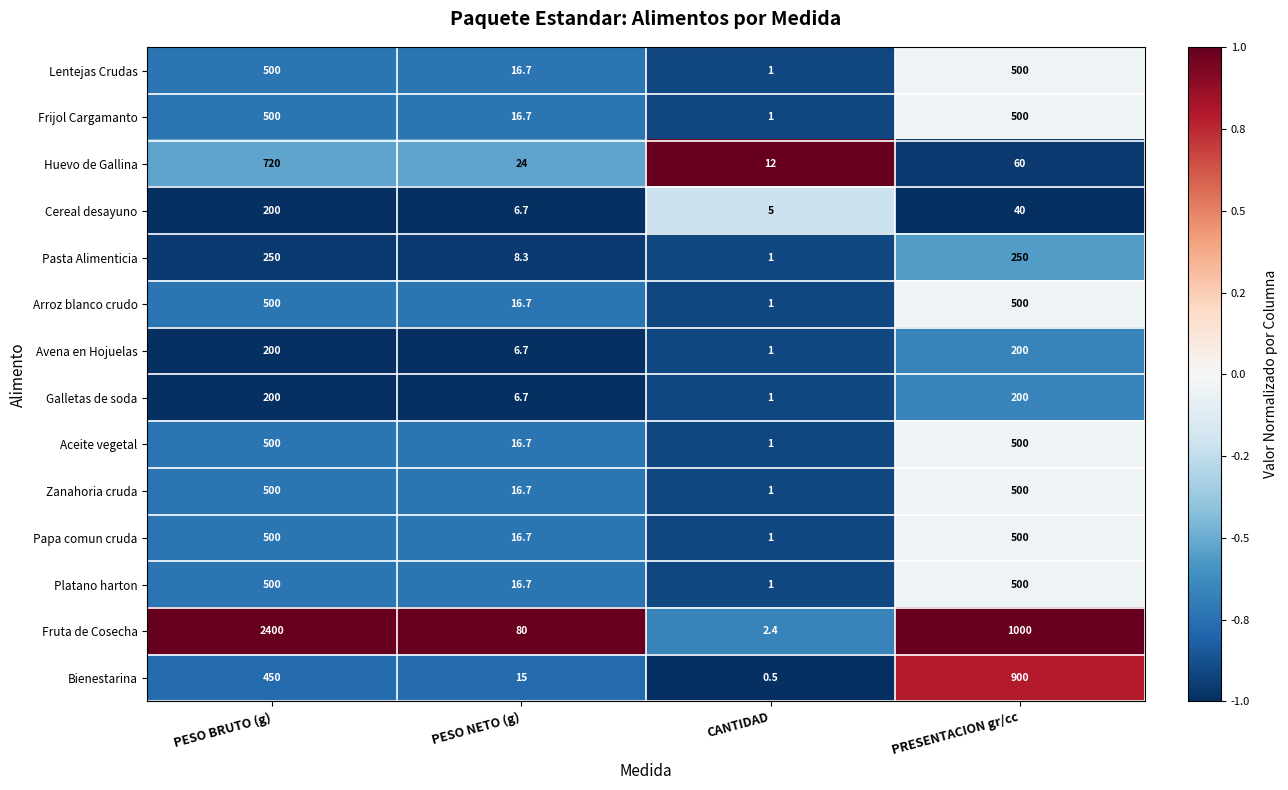

What is the difference between the maximum and minimum values in the Pasta Alimenticia series?

249.0